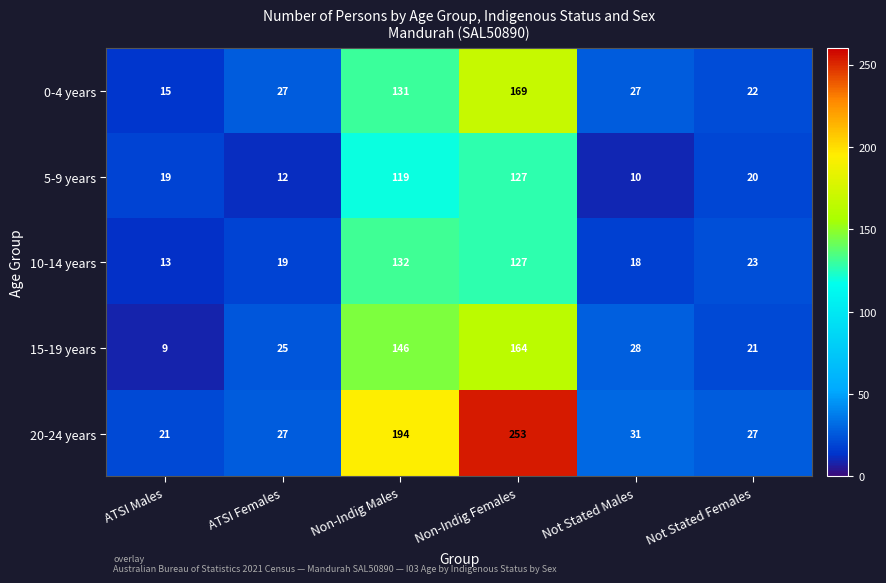

Reading left to right, list all the values displayed in this chart.

0-4 years: ATSI Males=15	ATSI Females=27	Non-Indig Males=131	Non-Indig Females=169	Not Stated Males=27	Not Stated Females=22
5-9 years: ATSI Males=19	ATSI Females=12	Non-Indig Males=119	Non-Indig Females=127	Not Stated Males=10	Not Stated Females=20
10-14 years: ATSI Males=13	ATSI Females=19	Non-Indig Males=132	Non-Indig Females=127	Not Stated Males=18	Not Stated Females=23
15-19 years: ATSI Males=9	ATSI Females=25	Non-Indig Males=146	Non-Indig Females=164	Not Stated Males=28	Not Stated Females=21
20-24 years: ATSI Males=21	ATSI Females=27	Non-Indig Males=194	Non-Indig Females=253	Not Stated Males=31	Not Stated Females=27